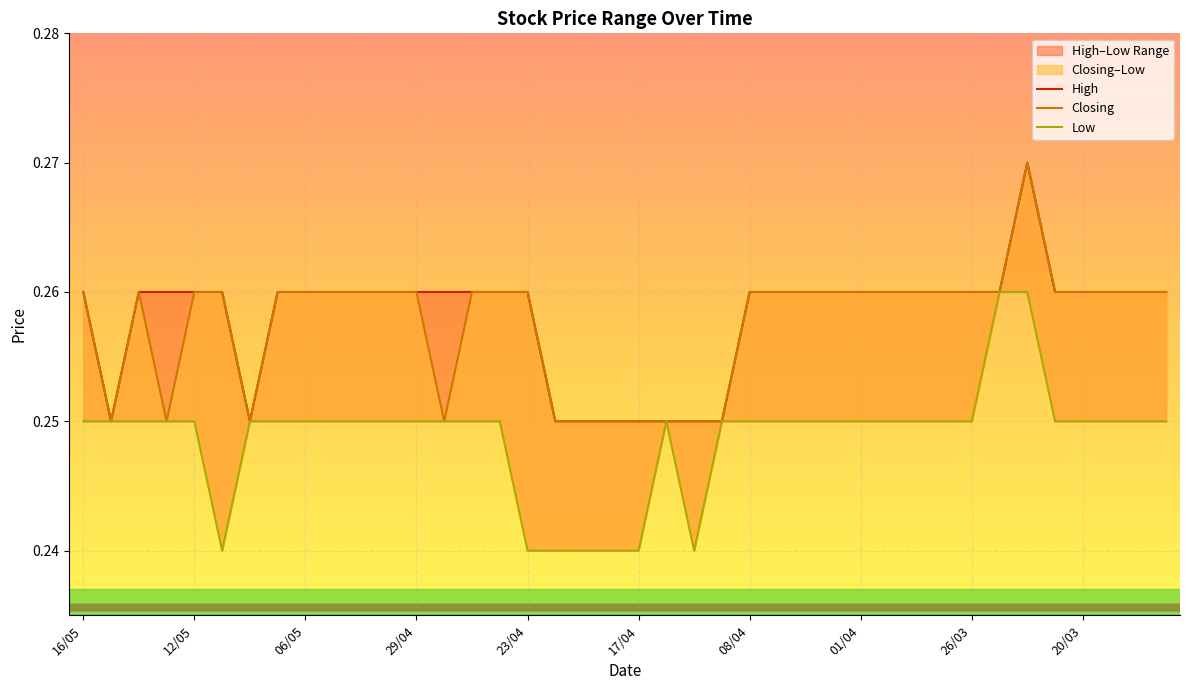

True or false: Closing and Low intersect in this chart.

False